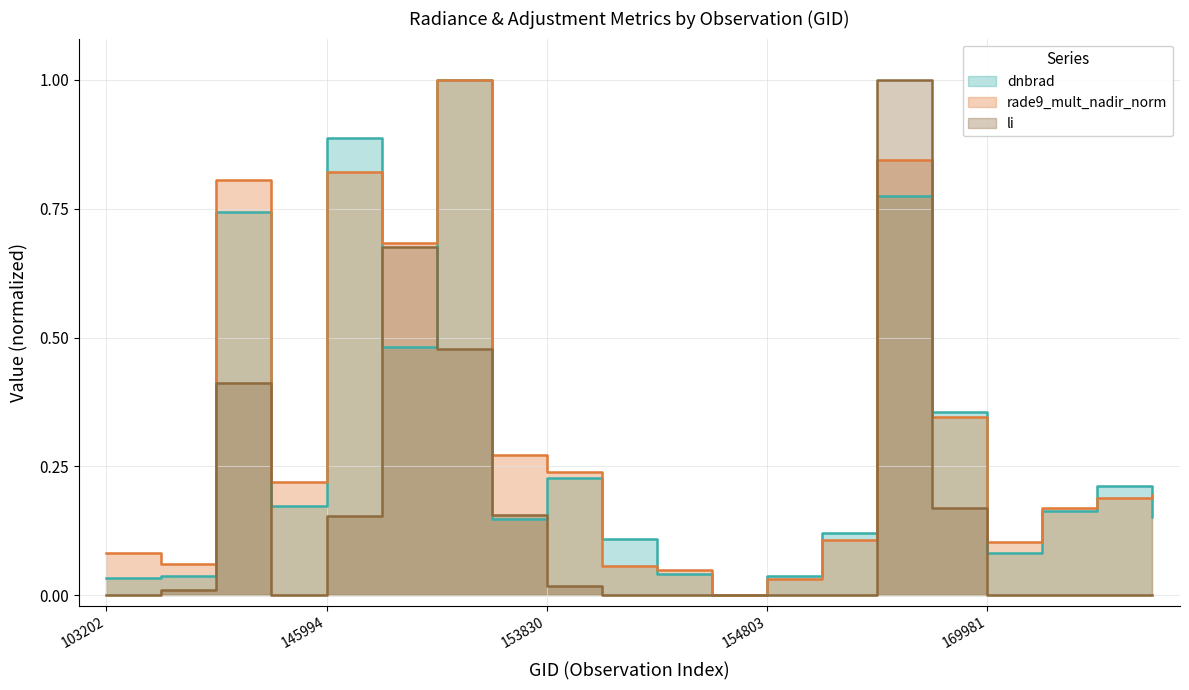

What is the difference between the dnbrad values at 170716 and 152989?

0.8